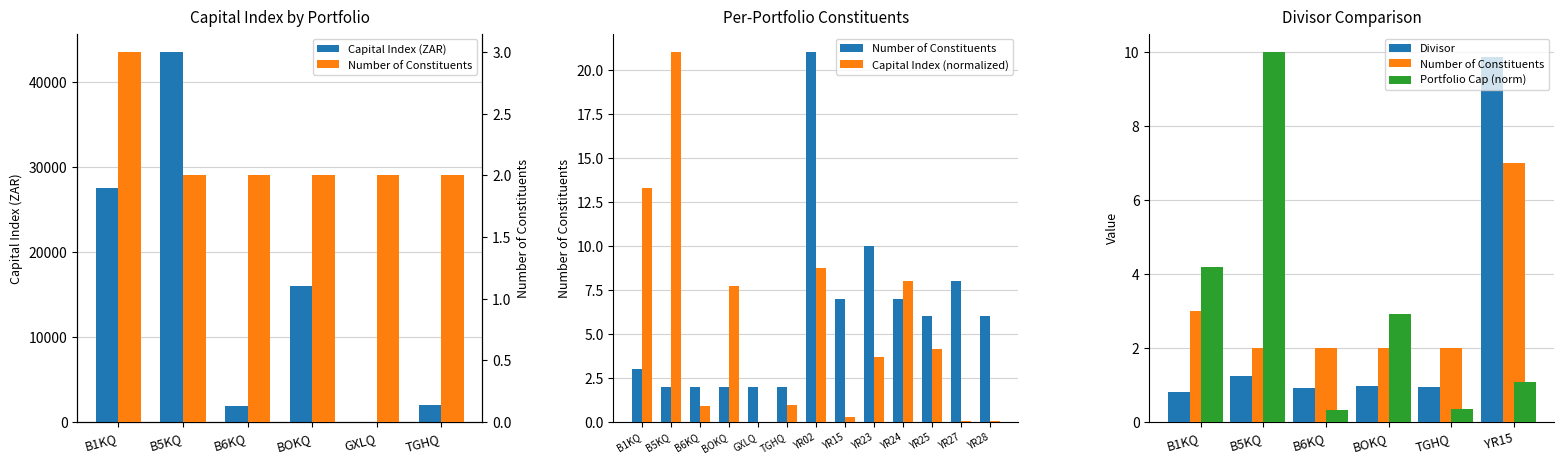

Which series has the largest range (max minus min)?

Capital Index (ZAR)